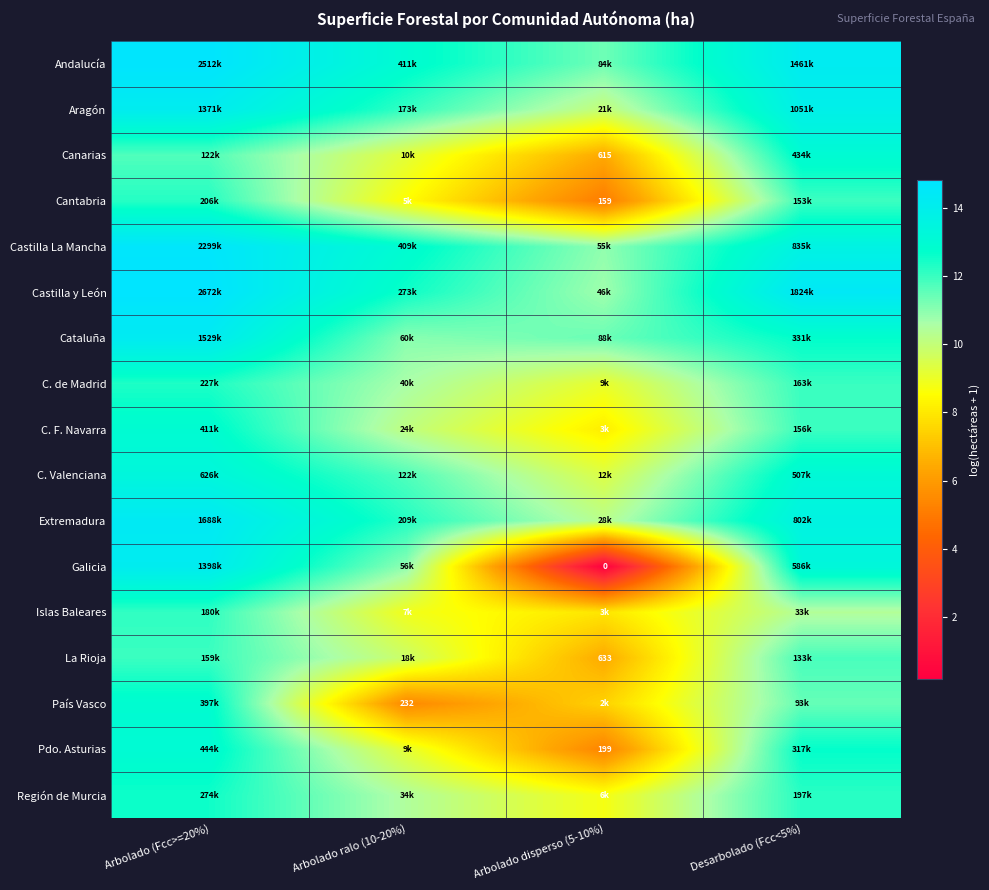

The value of Castilla La Mancha at Arbolado (Fcc>=20%) is 14.6. True or false?

True